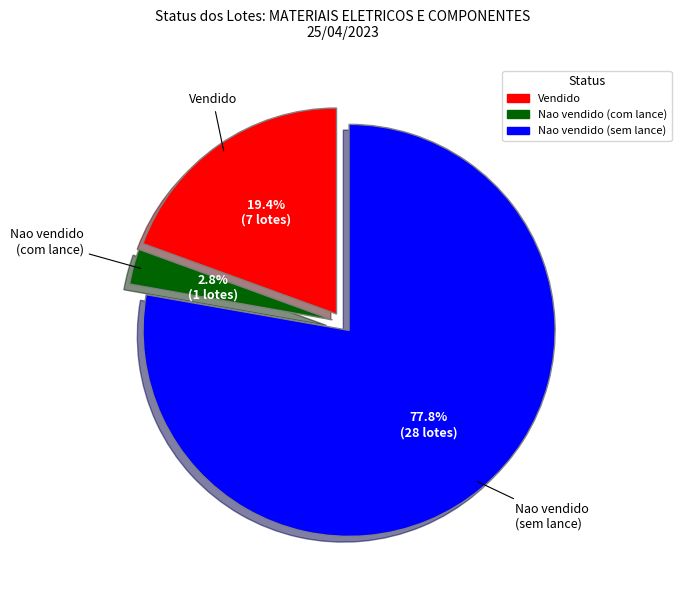

Does any single category account for the majority?

Yes